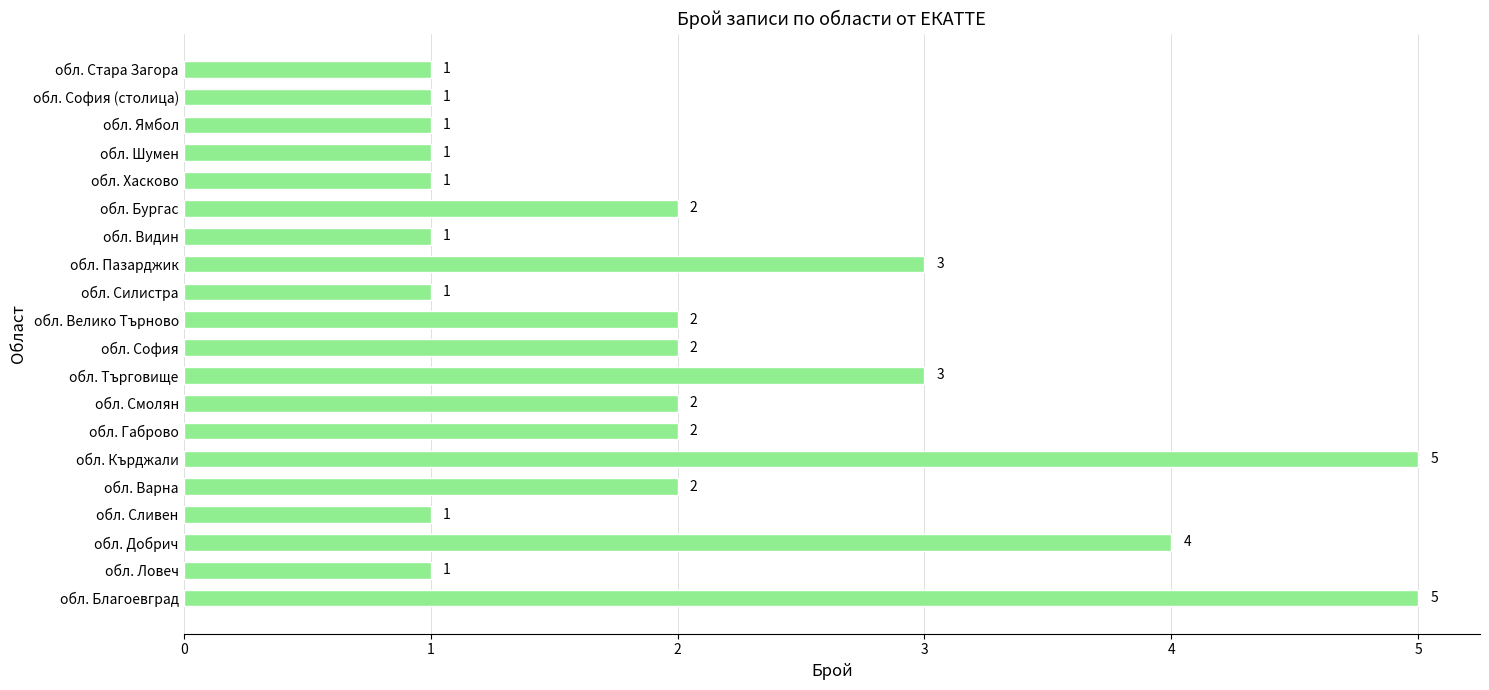

Count the values in the range 1 to 3.

17